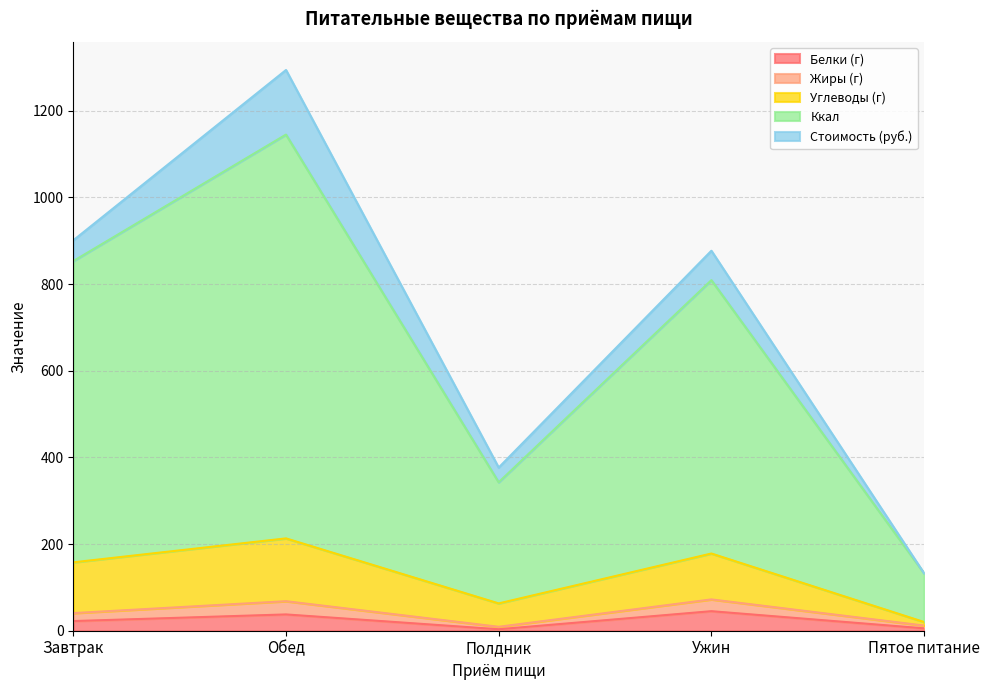

Is it true that Белки (г) equals 3.4 at Полдник?

True